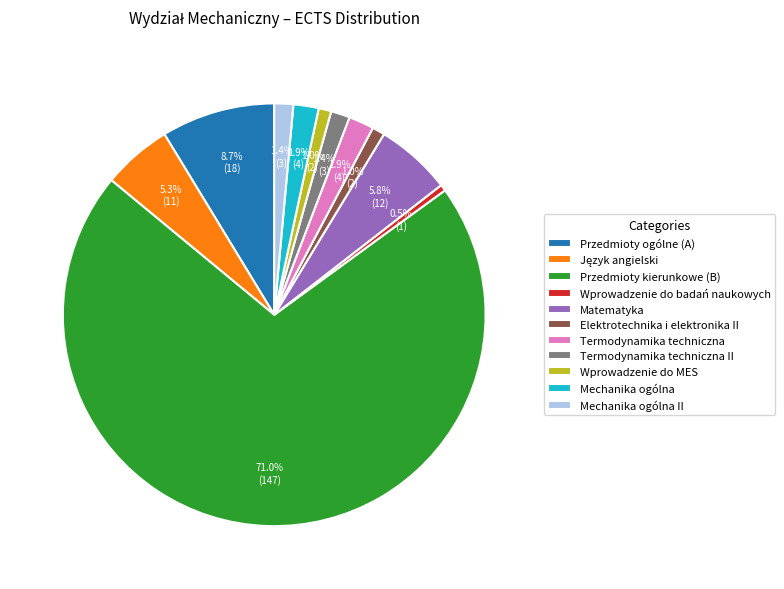

Do Przedmioty ogólne (A) and Mechanika ogólna II together represent more than half of the pie?

No